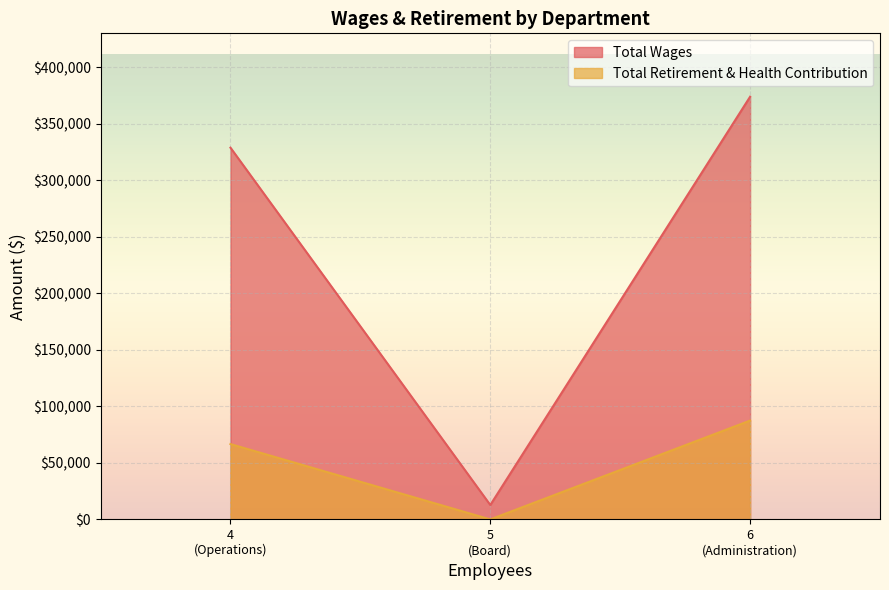

Which label corresponds to the smallest value in the chart?

5
(Board)